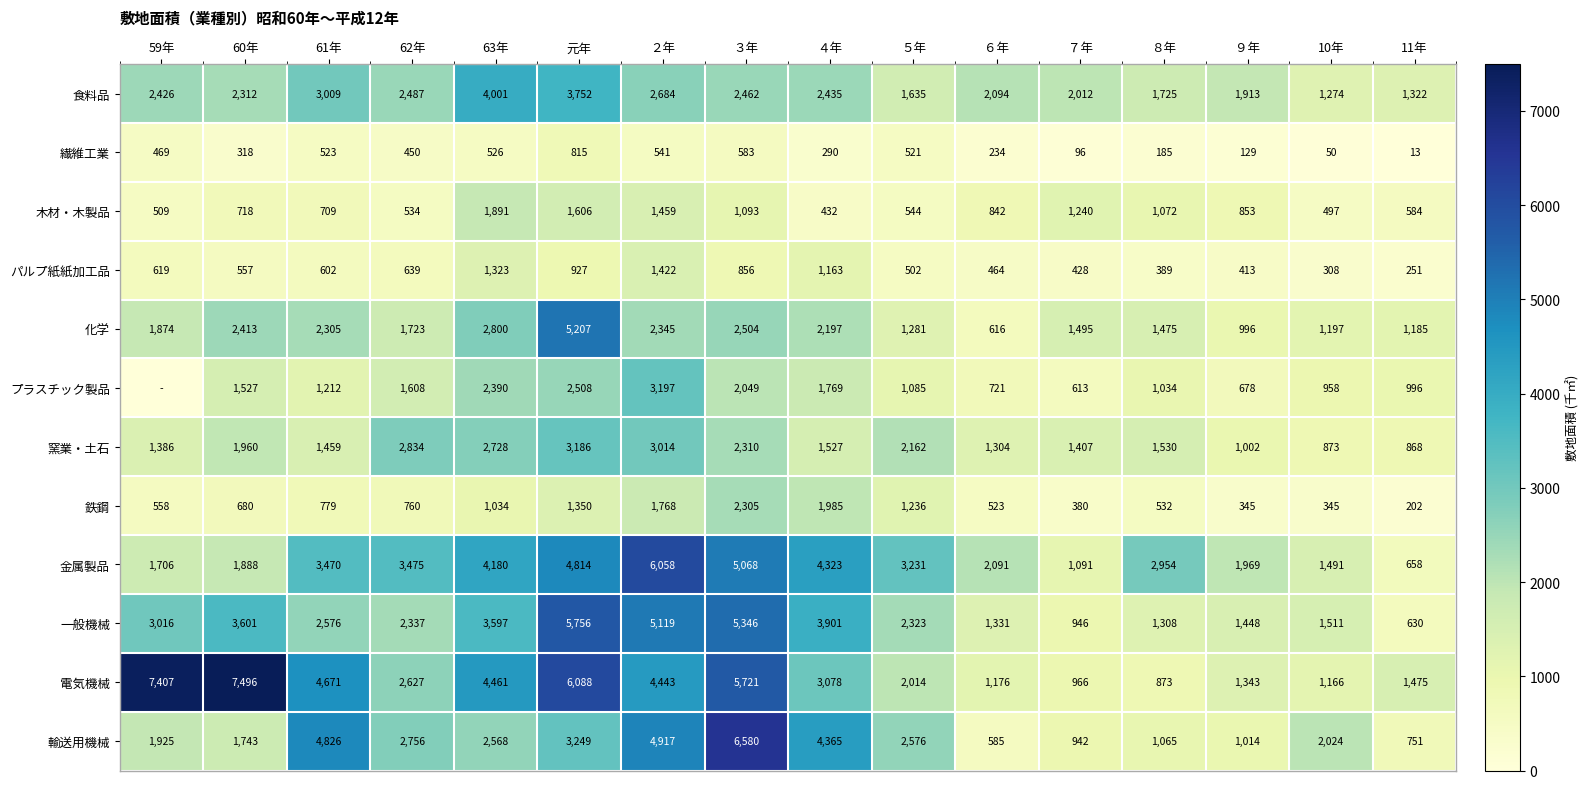

Which has a higher value, ７年 or ２年?

２年